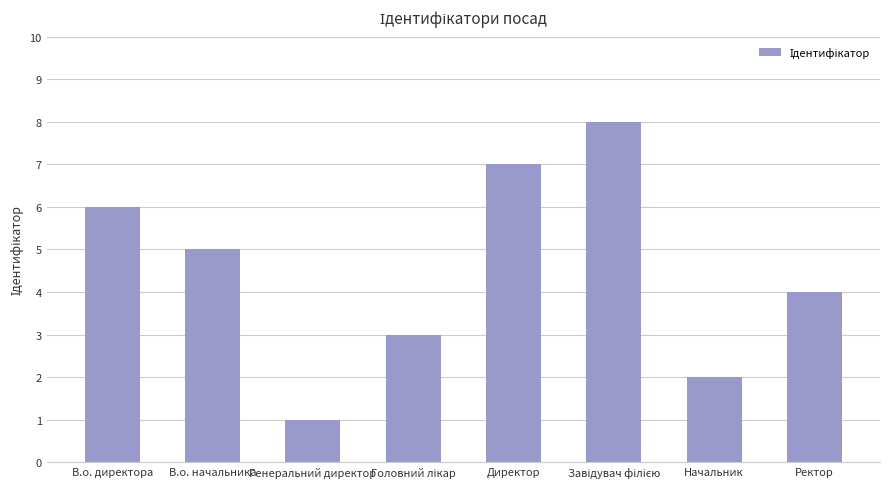

How many categories are shown in the chart?

8